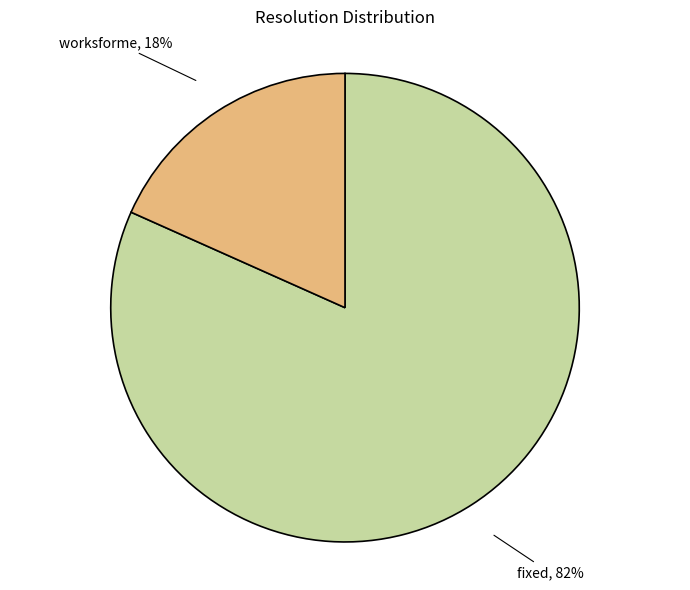

Does any single category account for the majority?

Yes